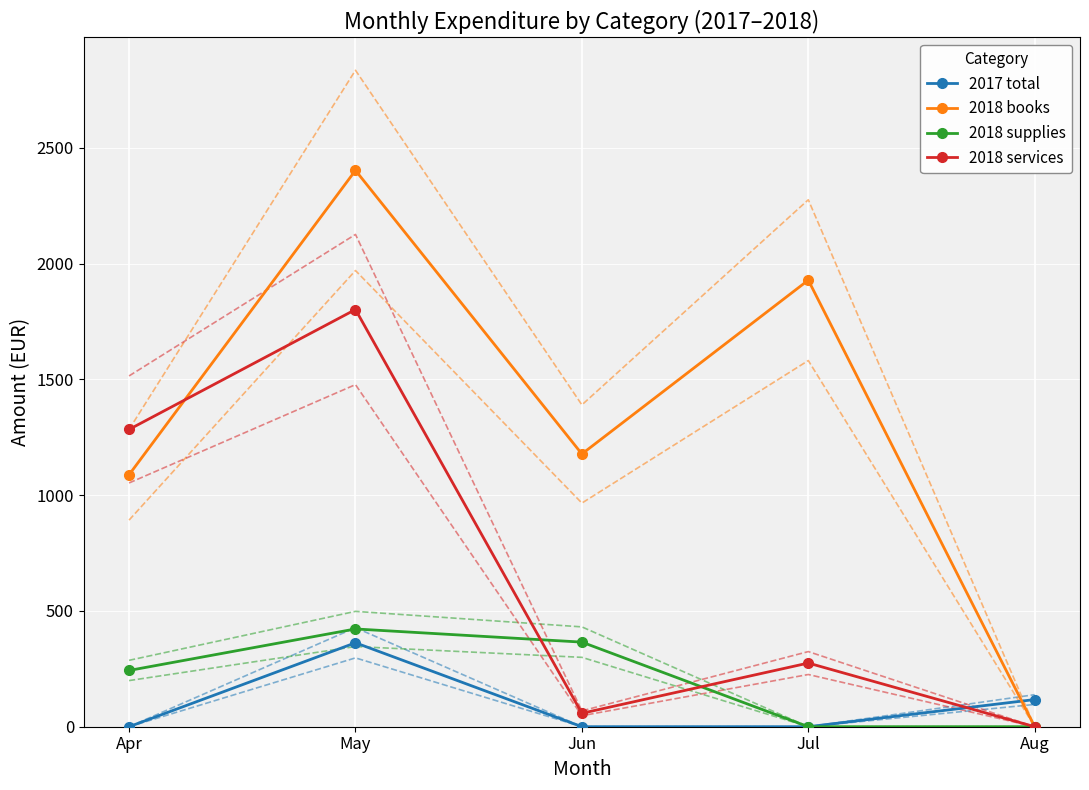

Is it true that 2018 books equals 1177.9 at Jun?

True